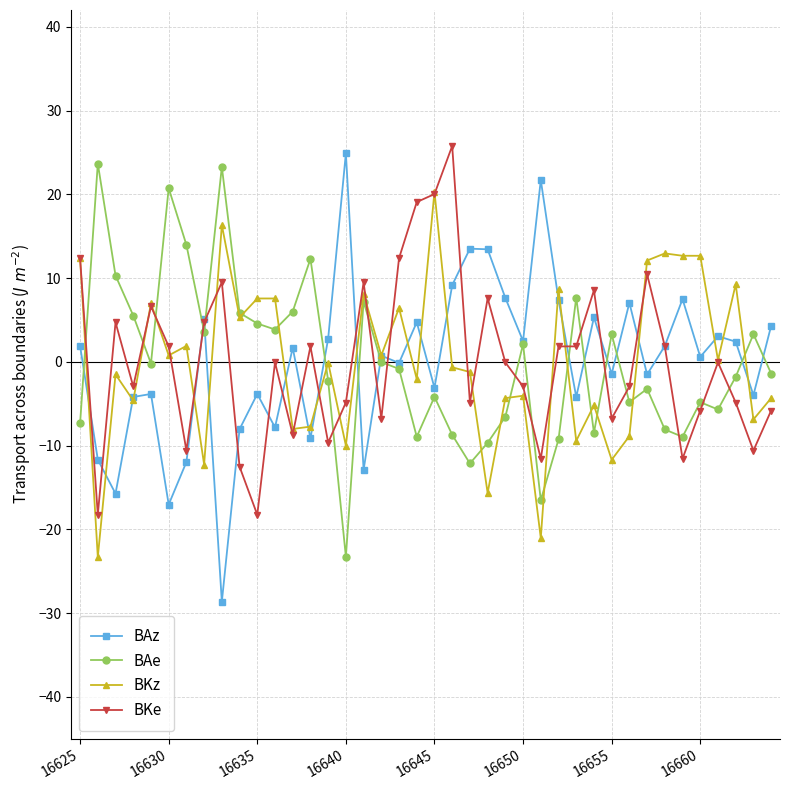

What is the highest value of the BAz series?

24.9